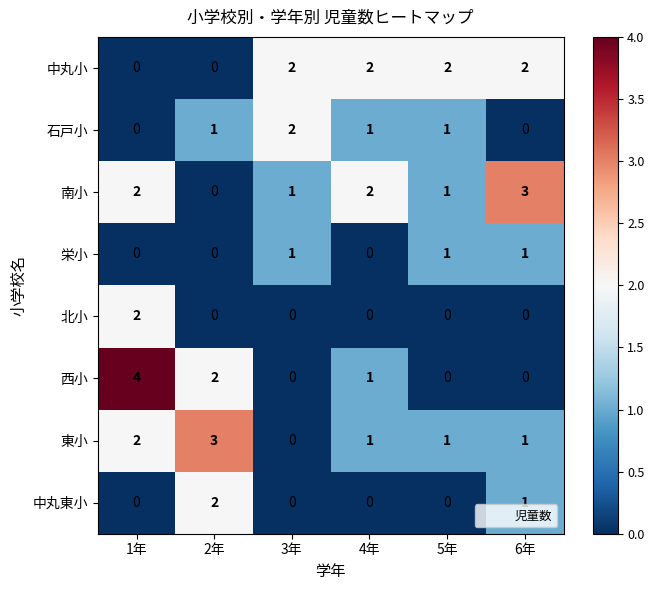

What is the sum of all 東小 values?

8